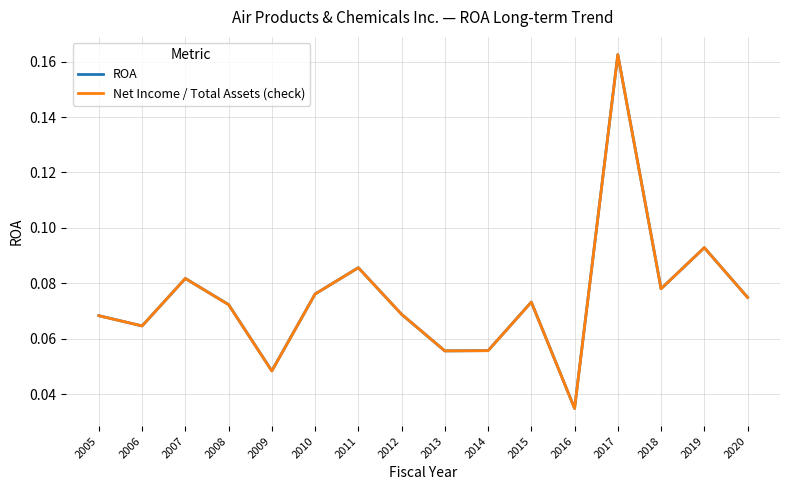

Which series has the widest spread of values?

Net Income / Total Assets (check)